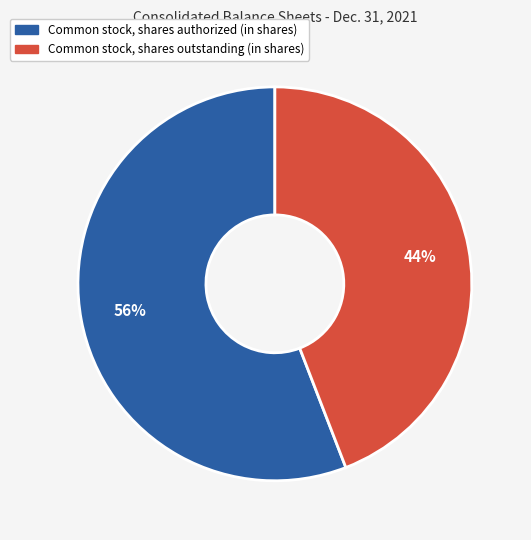

Combined, do Common stock, shares authorized (in shares) and Common stock, shares outstanding (in shares) account for over 50%?

Yes